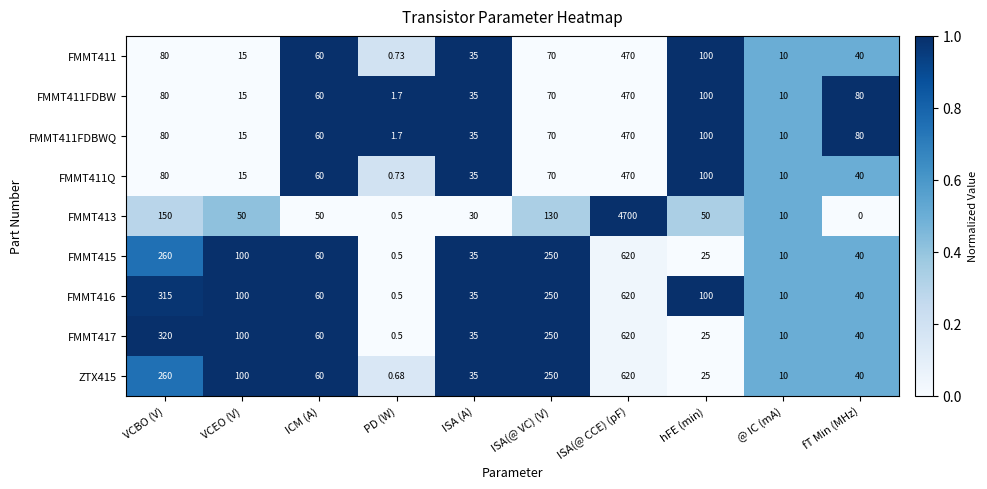

At which category is the sum across all series the highest?

ISA(@ CCE) (pF)